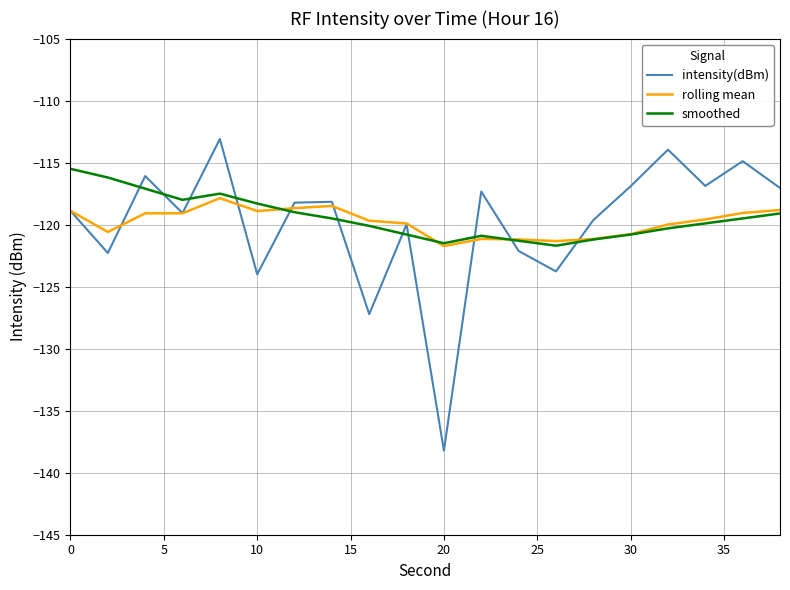

Which series has the widest spread of values?

intensity(dBm)